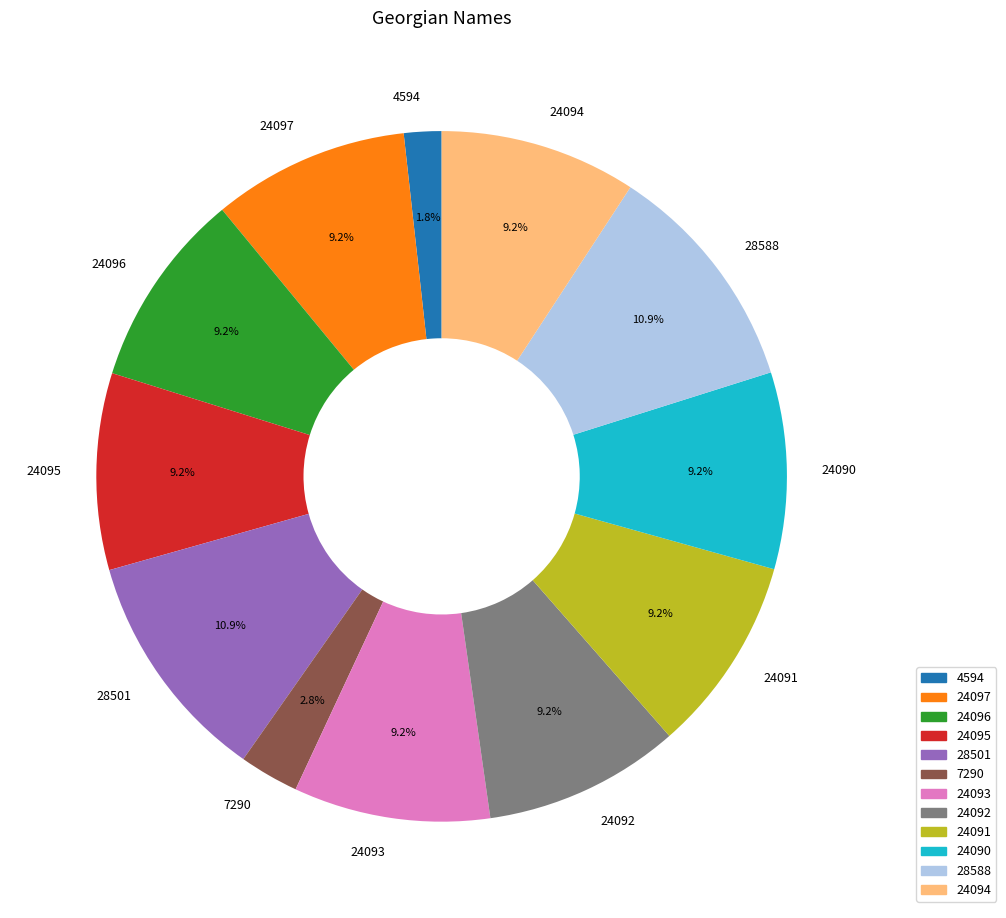

Which slice is the smallest?

4594